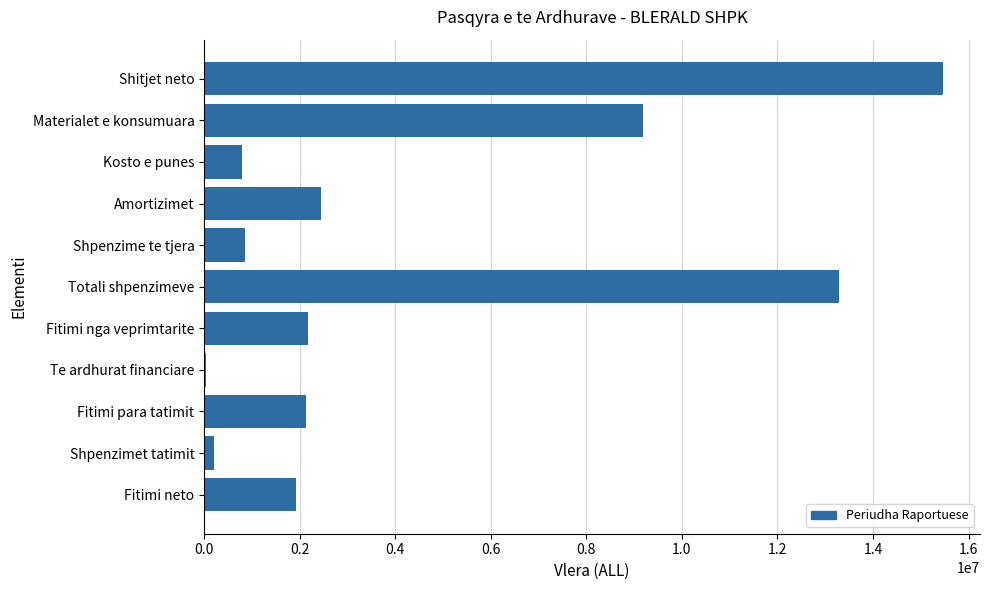

Between Materialet e konsumuara and Te ardhurat financiare, which is larger?

Materialet e konsumuara